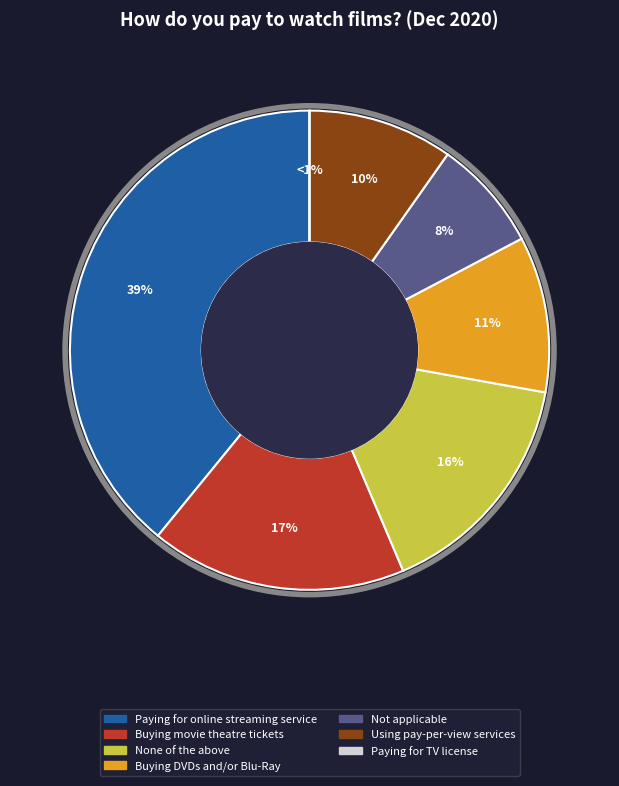

Count the number of slices in the pie.

7